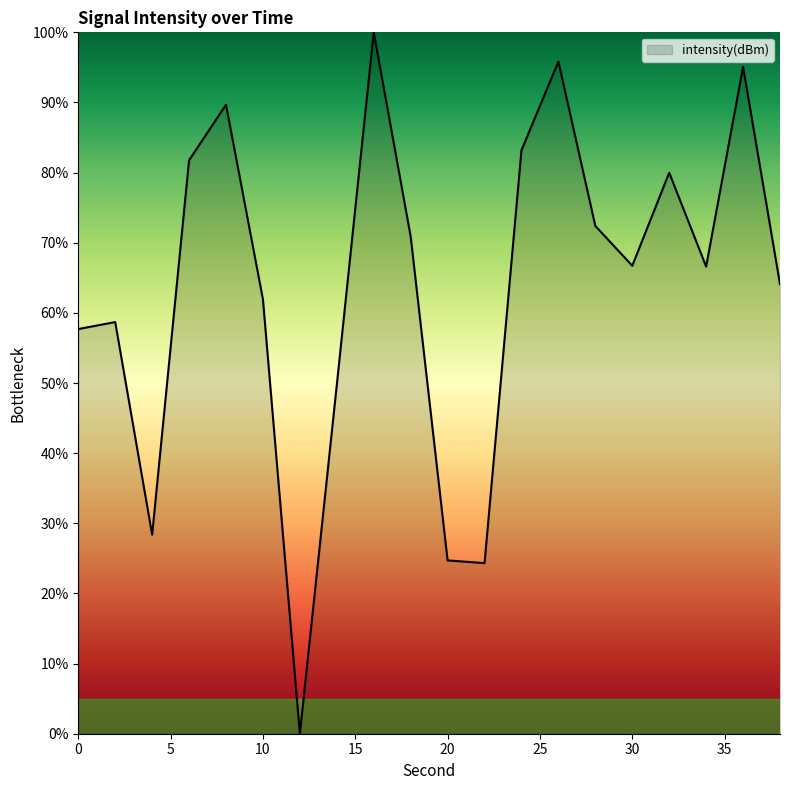

What is the greatest value displayed?

100.0